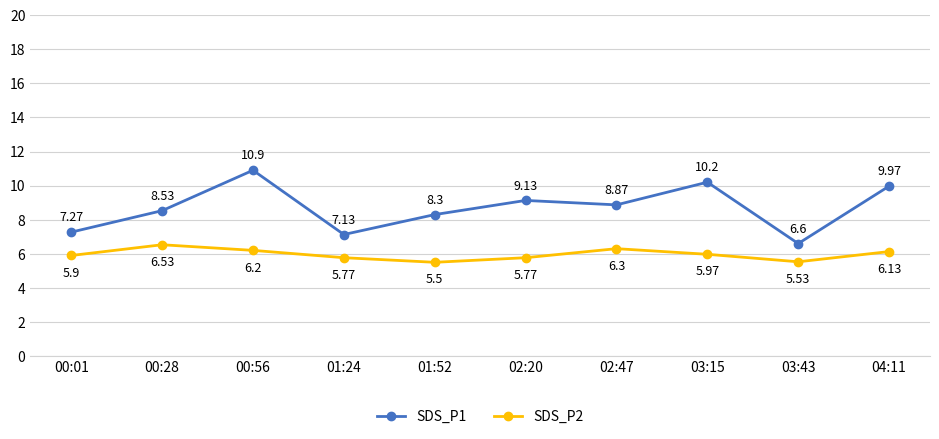

Rank the series by their average value, from highest to lowest.

SDS_P1, SDS_P2